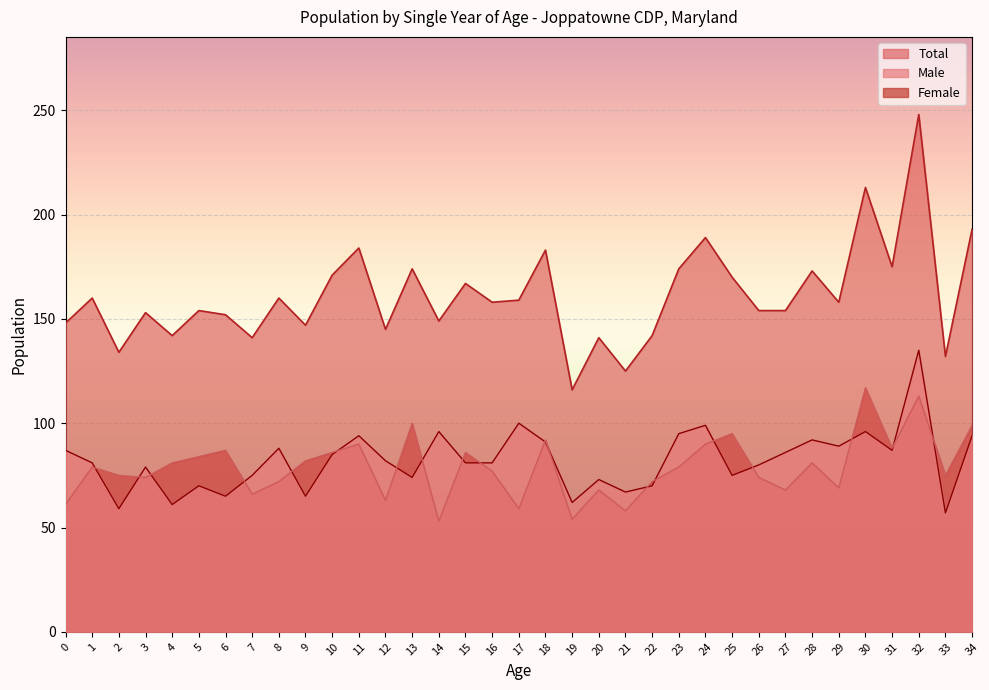

Where is the first local maximum for Female?

1